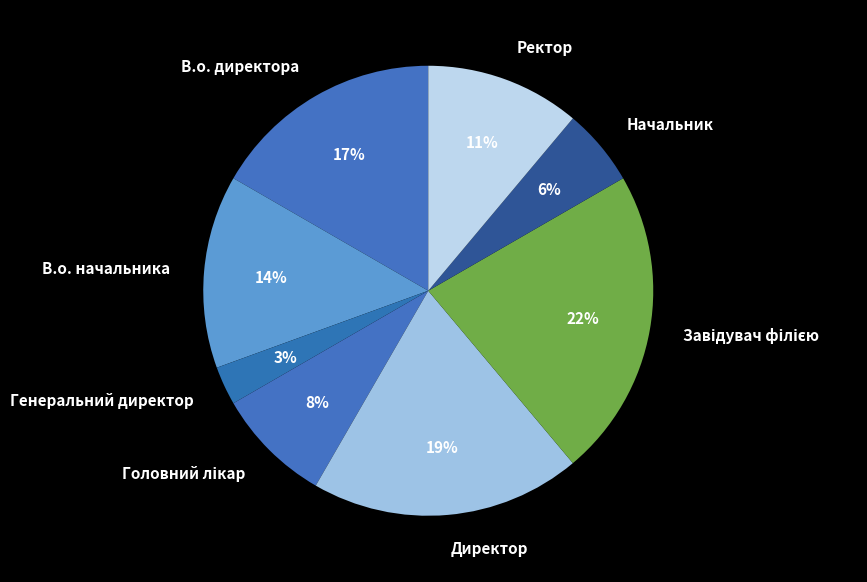

To the nearest percent, what is the difference between the largest and smallest slice percentages?

19%